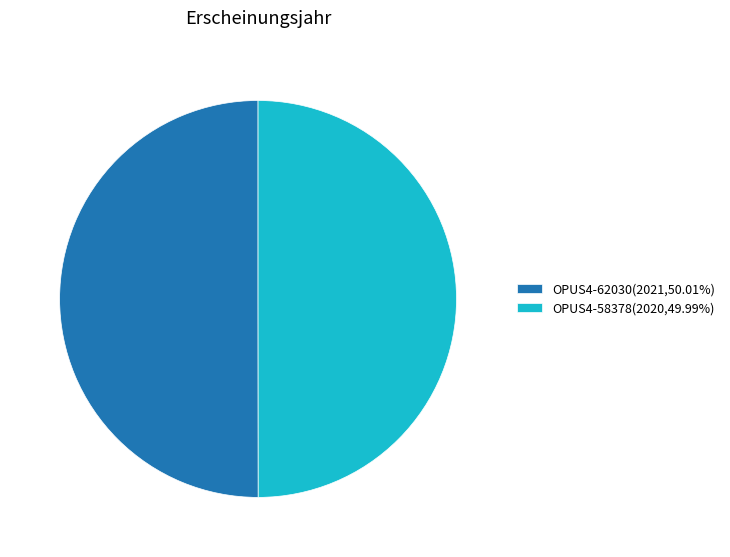

The OPUS4-62030 slice represents 50% of the pie. True or false?

True